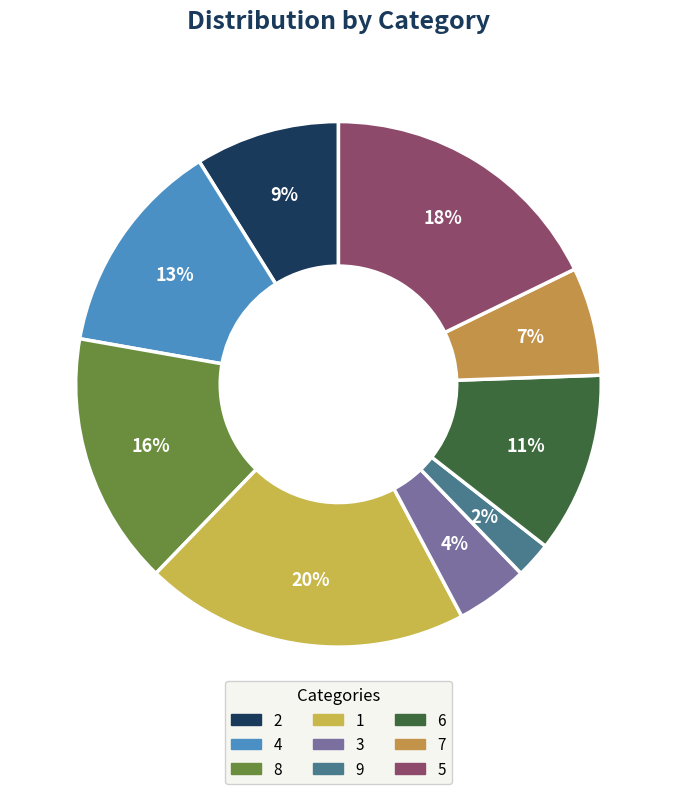

The 2 slice represents 9% of the pie. True or false?

True